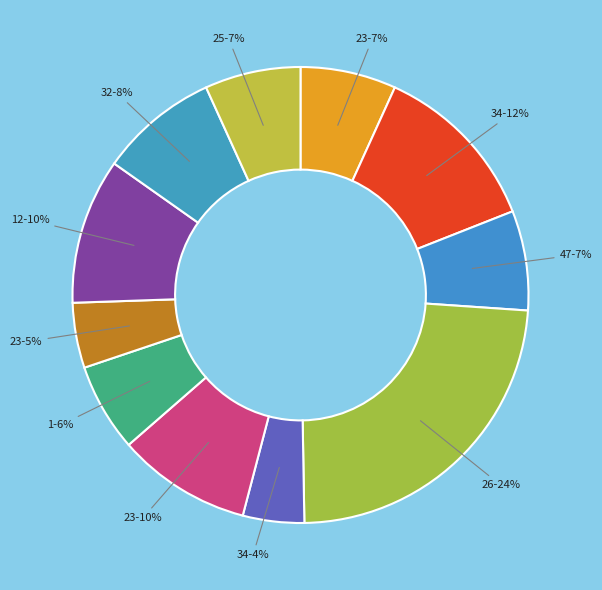

How many slices are in this pie chart?

11